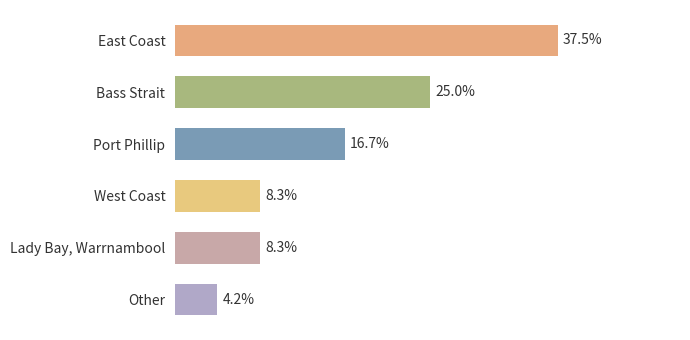

Which has a higher value, Lady Bay, Warrnambool or Port Phillip?

Port Phillip